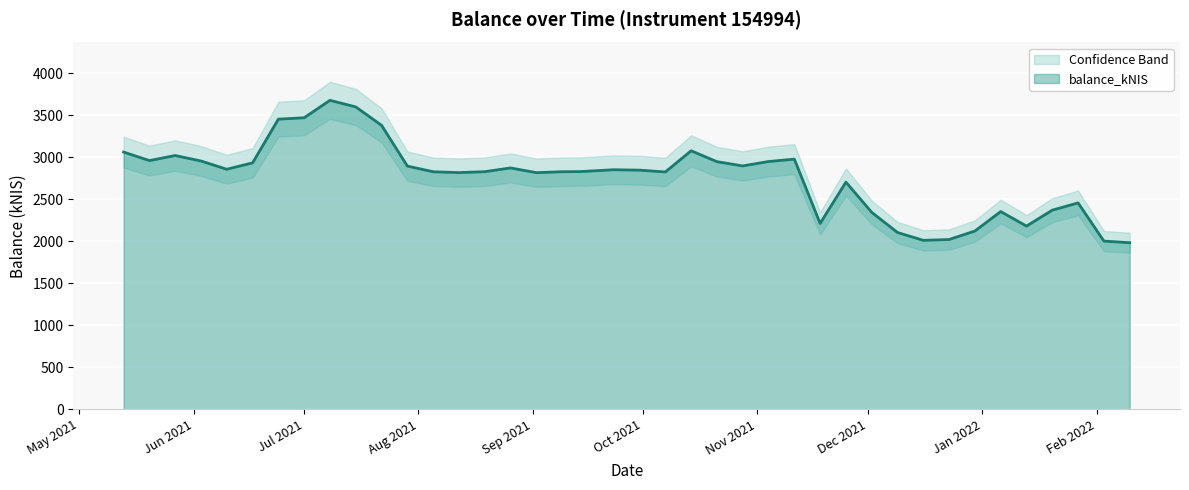

The chart shows a value of 2945.9 at 2021-10-21. True or false?

True